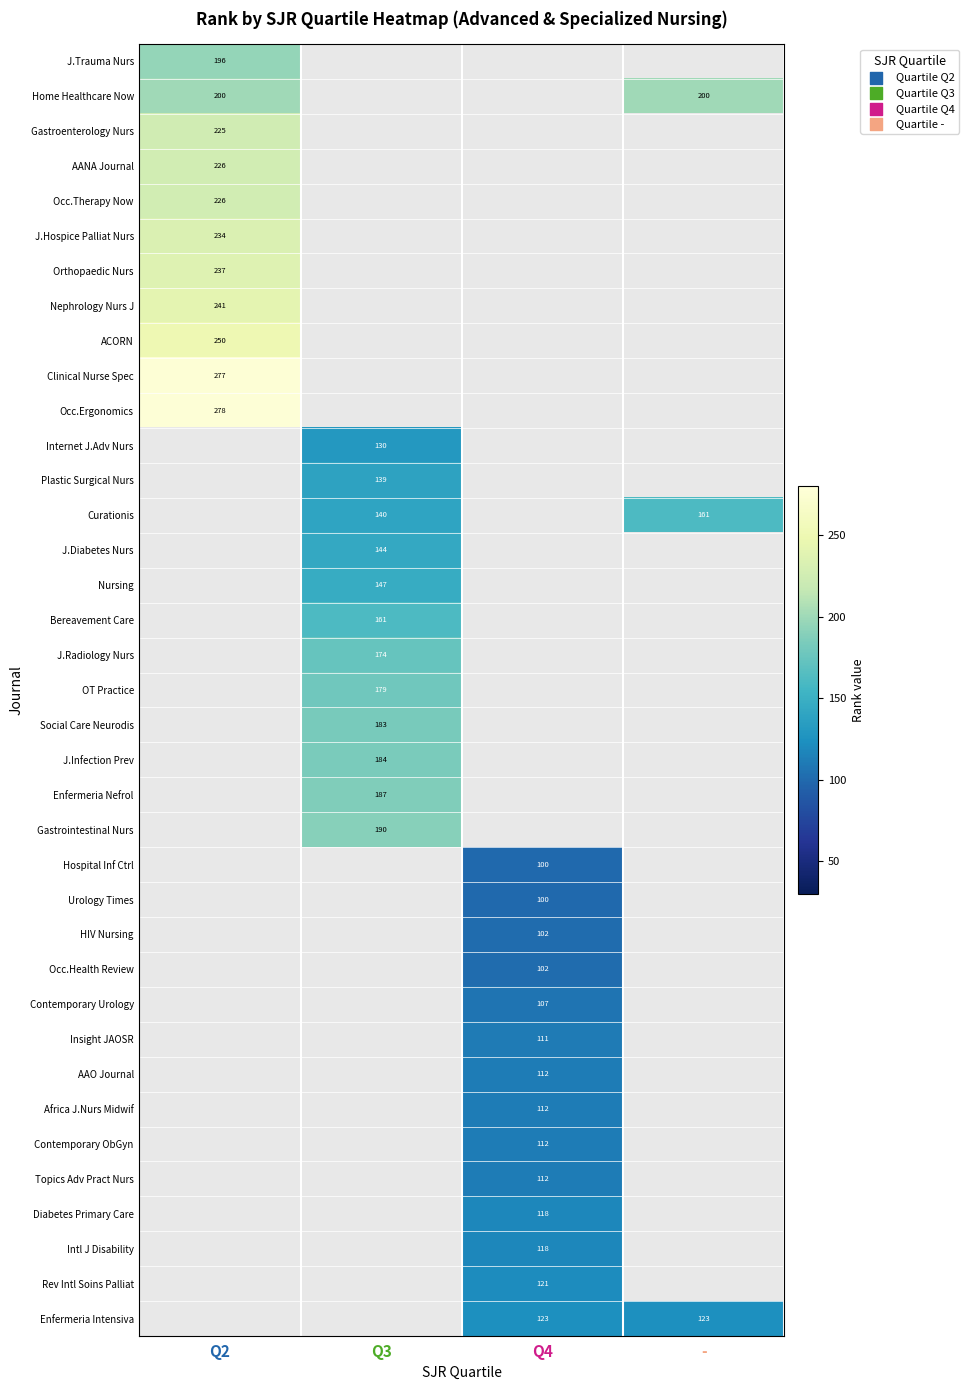

Count the number of data series in this chart.

37